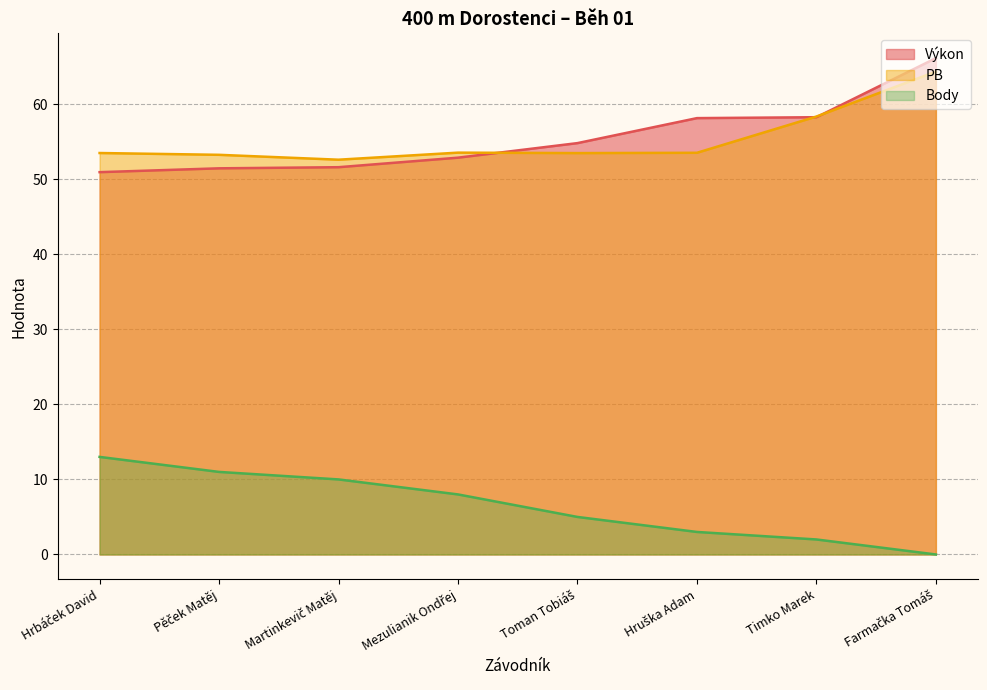

What is the maximum value shown in the chart?

66.1